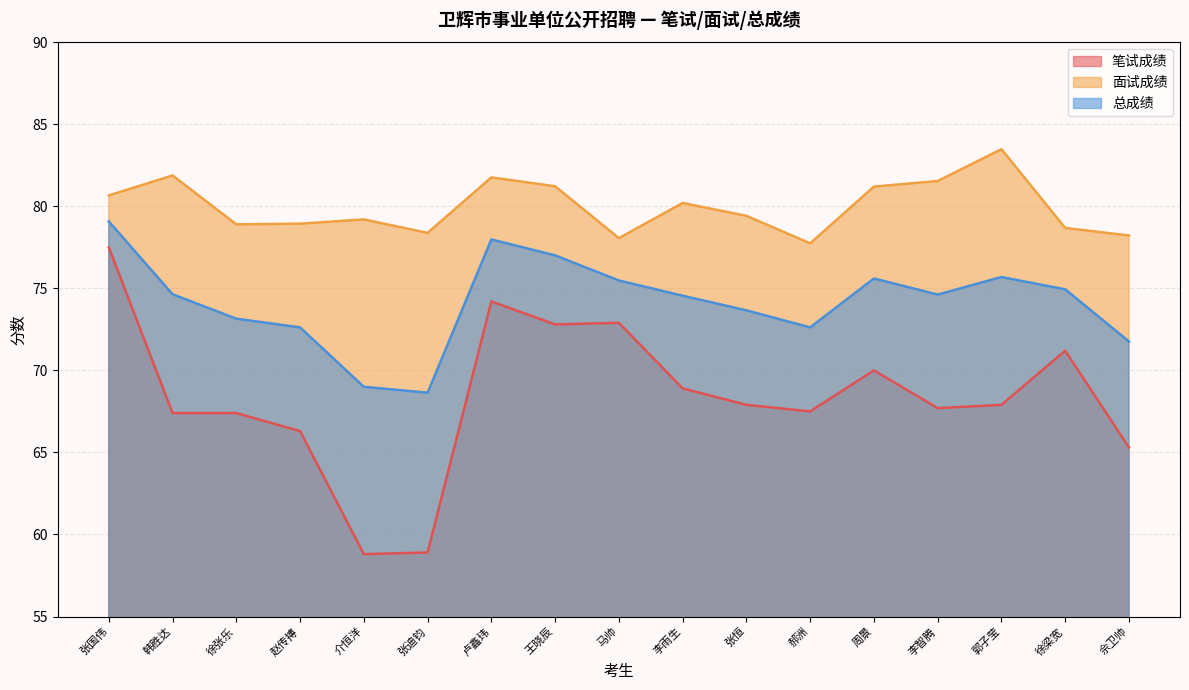

List the series in order of their overall mean, lowest first.

笔试成绩, 总成绩, 面试成绩